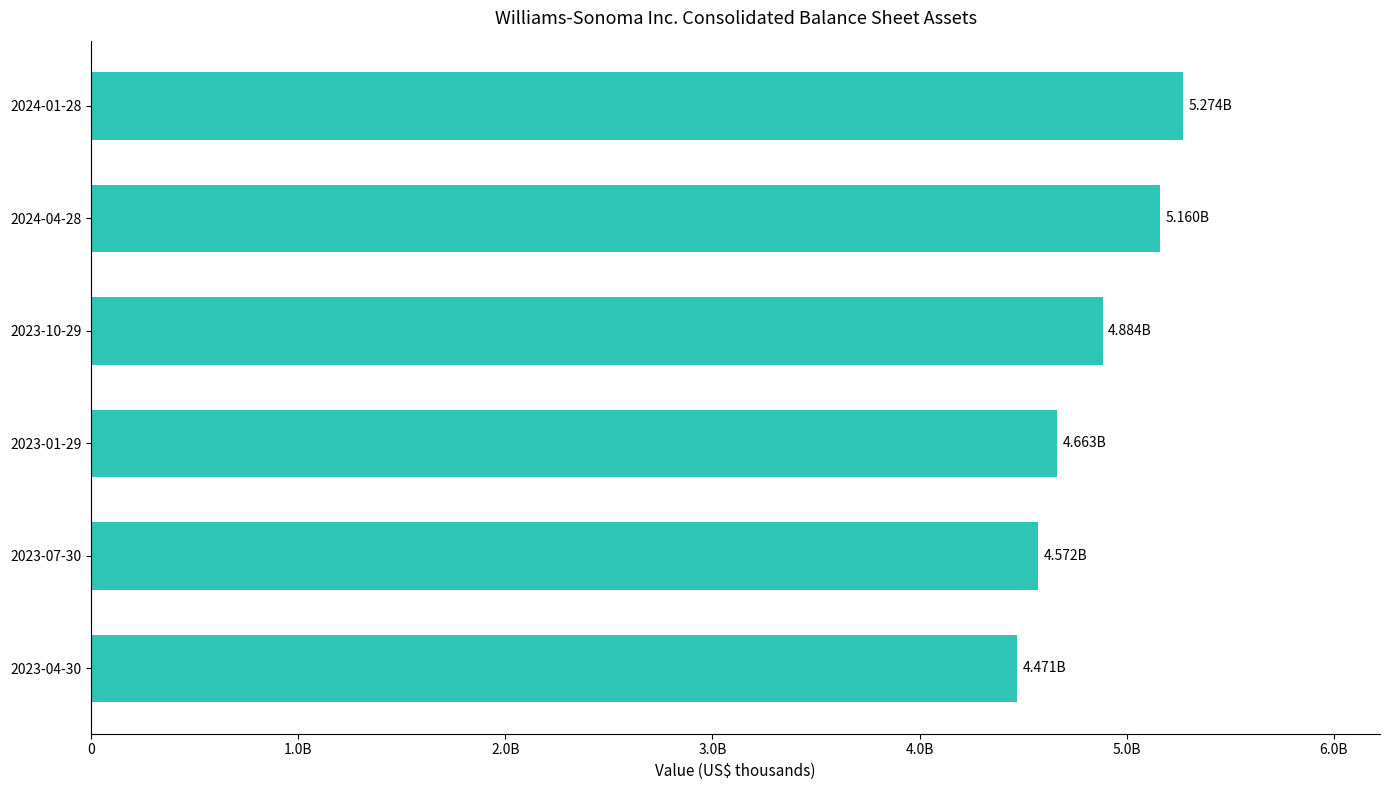

Are the bars horizontal?

Yes